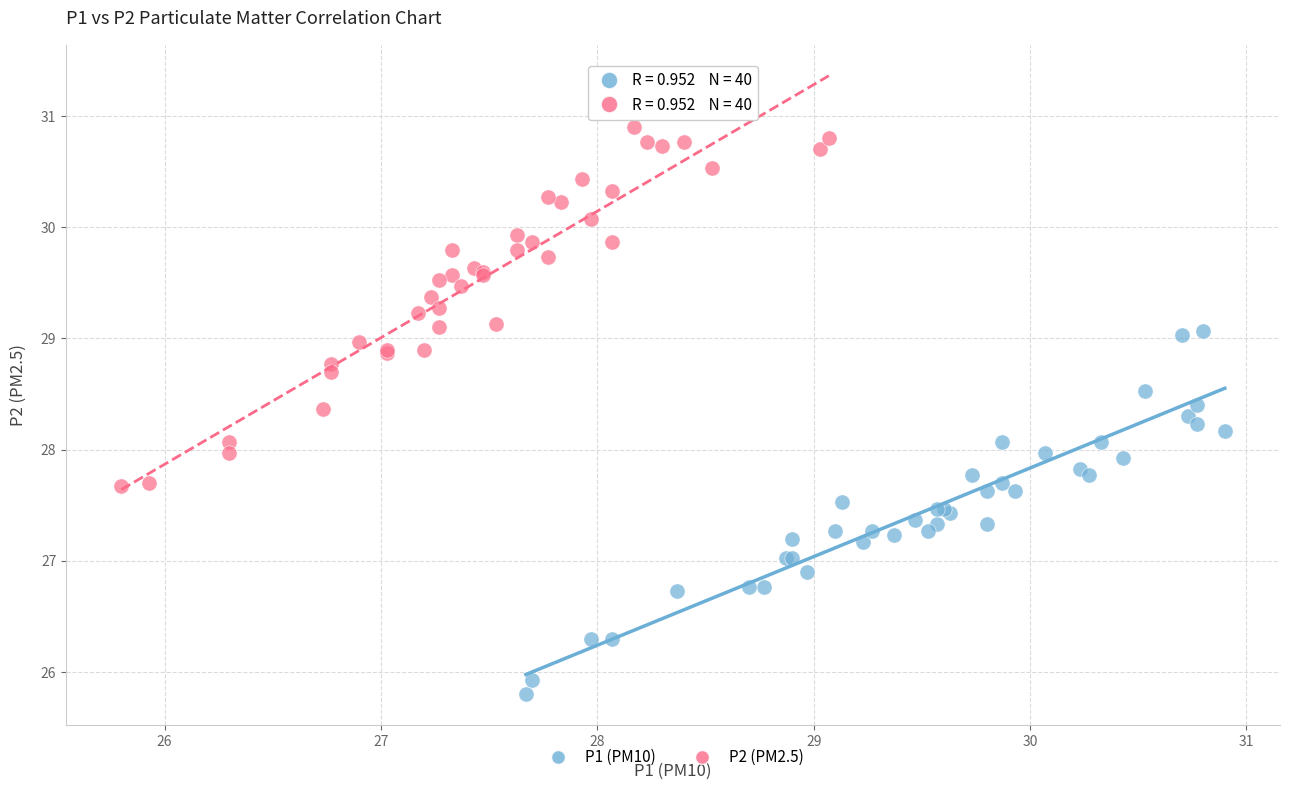

Which series contains the lowest Y value?

P1 (PM10)